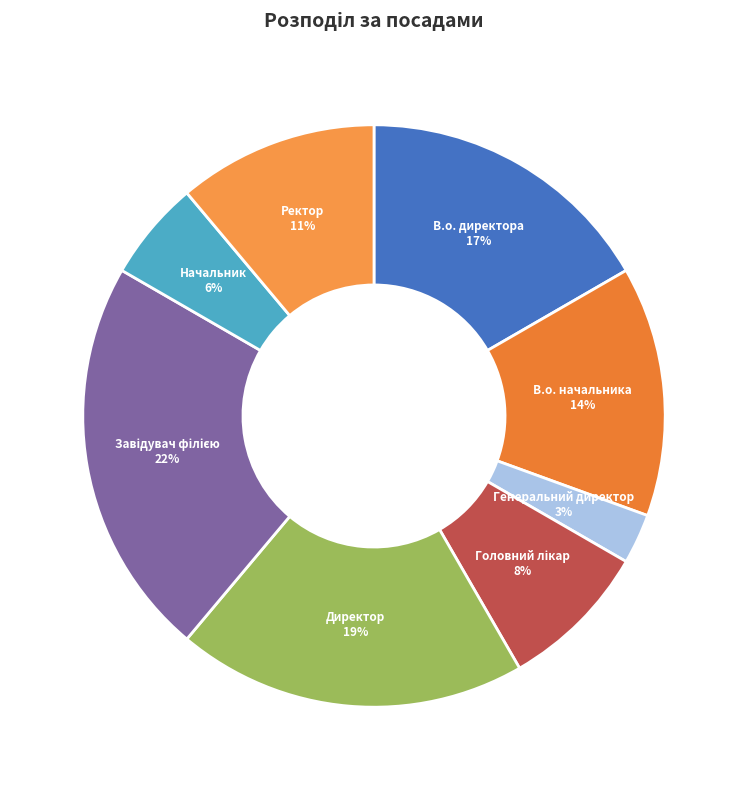

Which slice is the smallest?

Генеральний директор